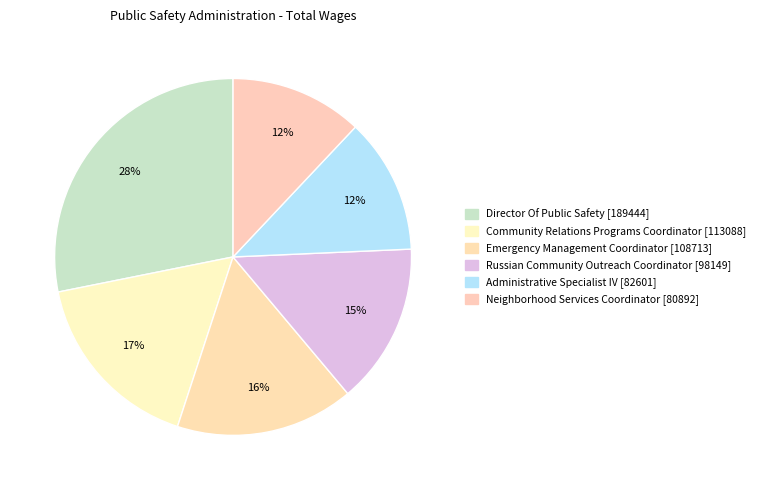

How many slices are in this pie chart?

6